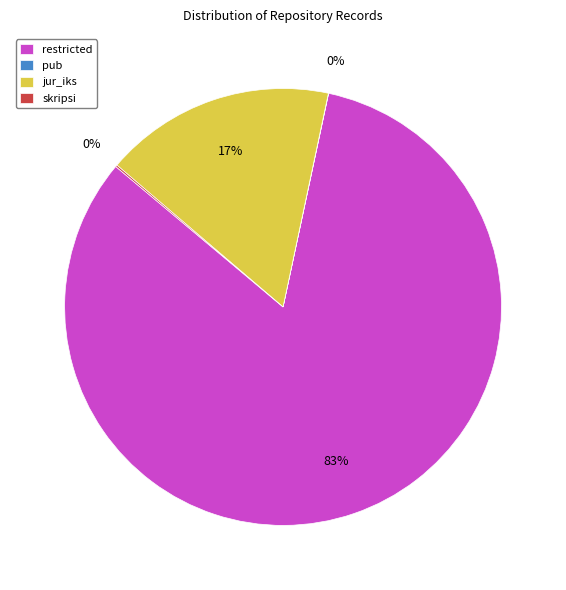

What is the majority slice?

restricted